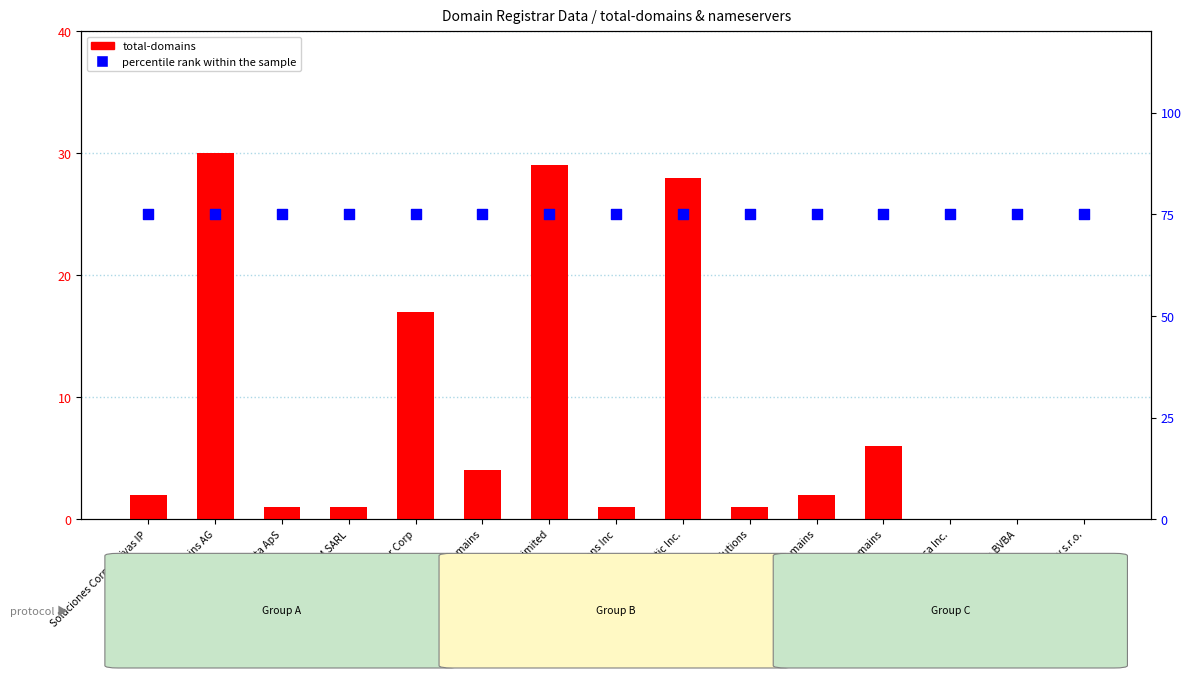

Which series contains the highest Y value?

percentile rank within the sample